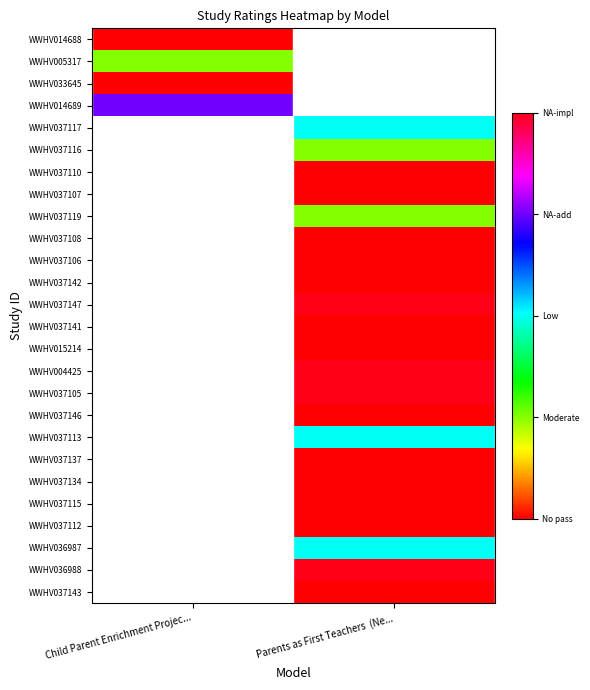

At how many categories does at least one series exceed 1?

2